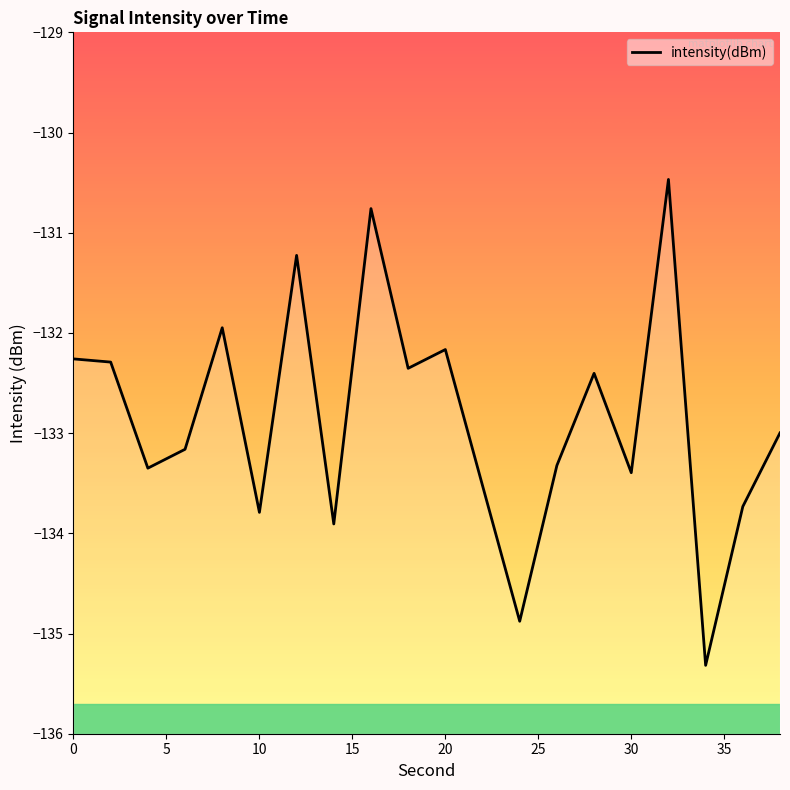

What is the minimum value shown in the chart?

-135.3